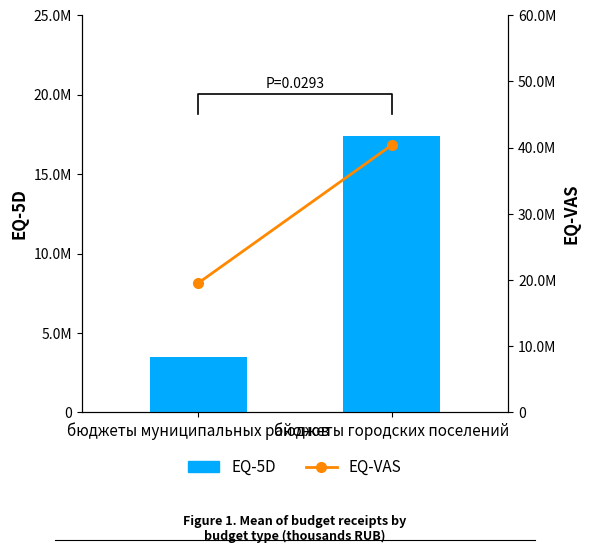

Reading left to right, what are all the values shown in this chart?

EQ-5D: 3485665.5	17413123.0
EQ-VAS: 19515016.5	40413805.0